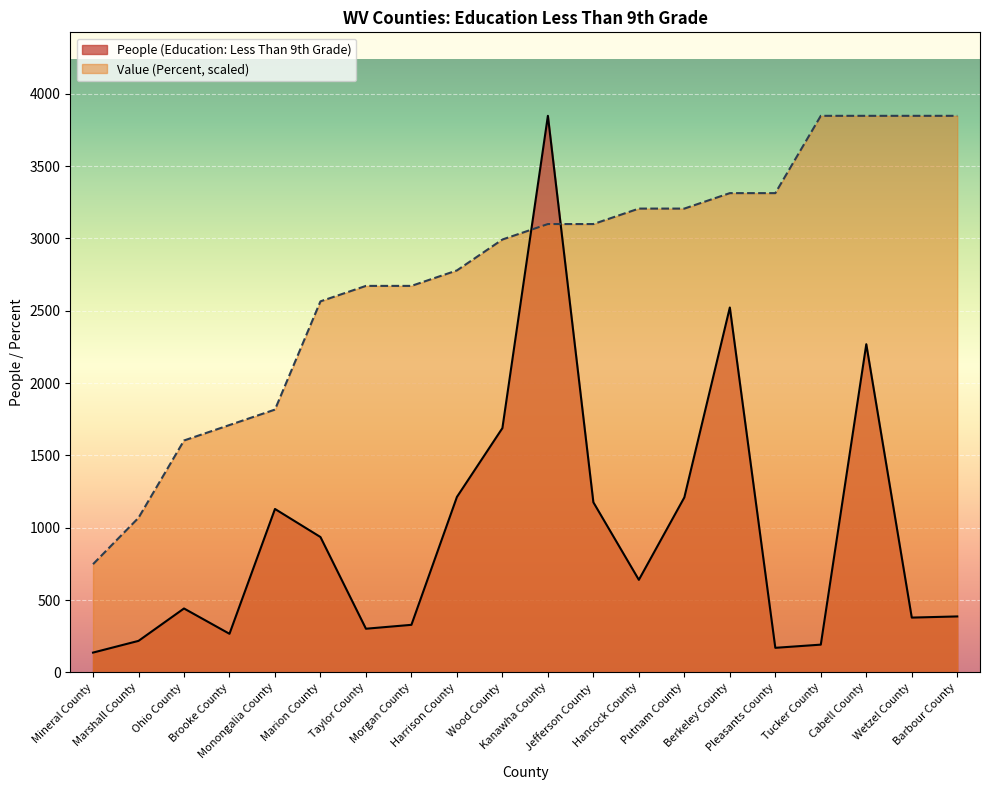

True or false: Value (Percent) has a value of 2672.2 at Morgan County.

True